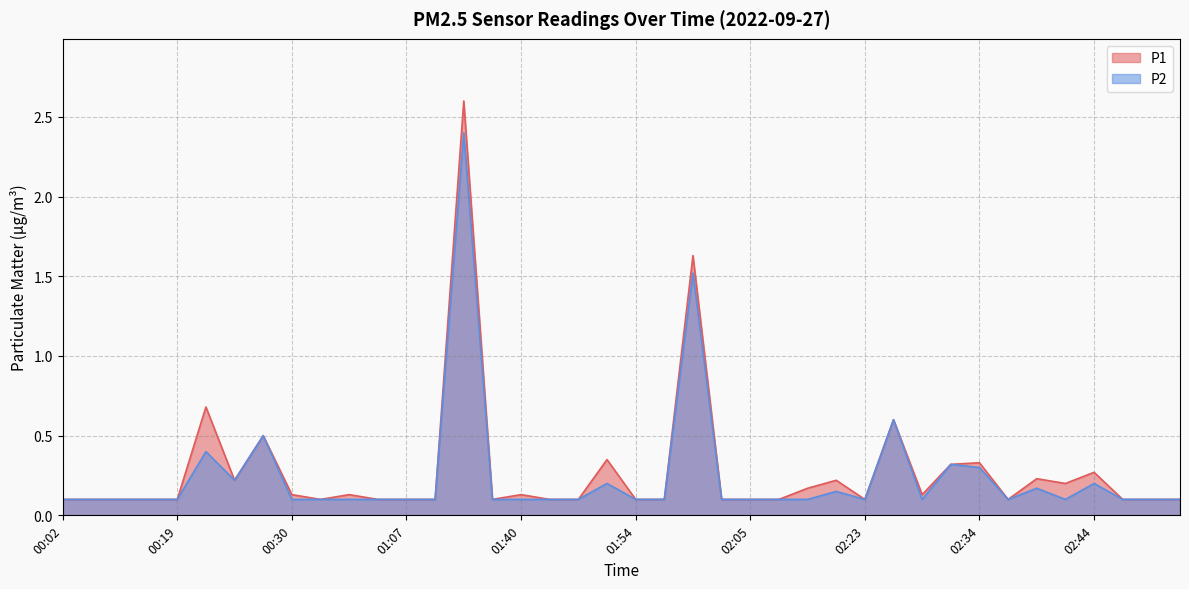

At which label is P1 closest to 1?

00:21